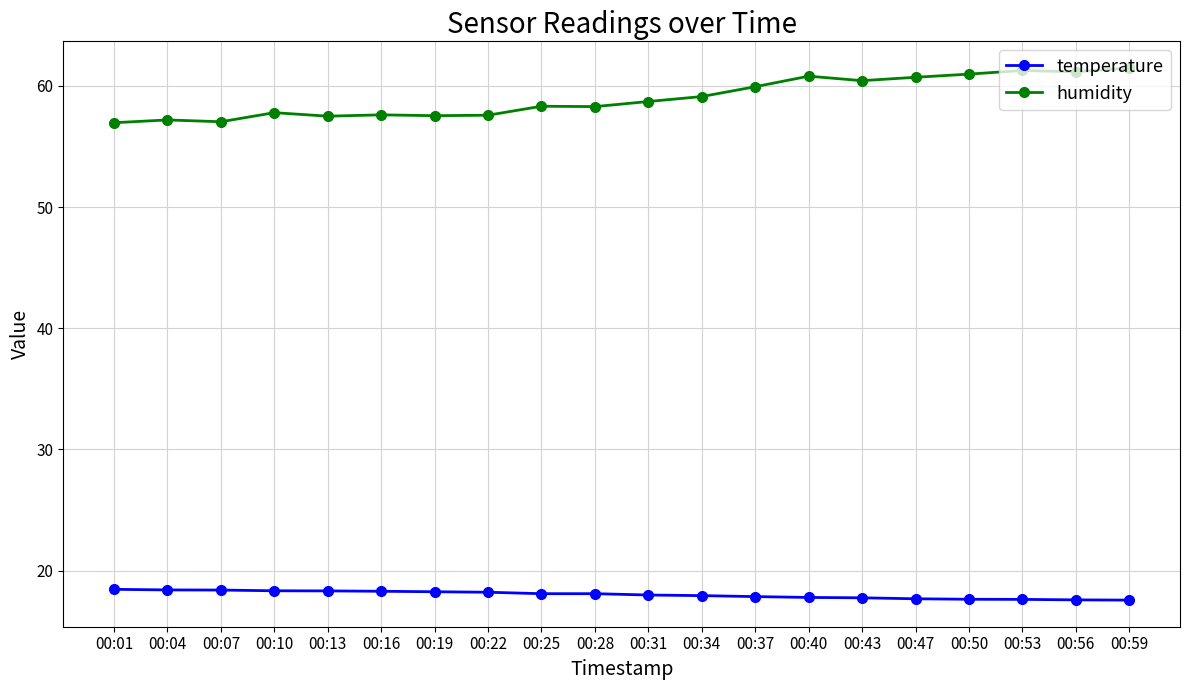

In humidity, how many points are lower than both neighbors (excluding endpoints)?

6